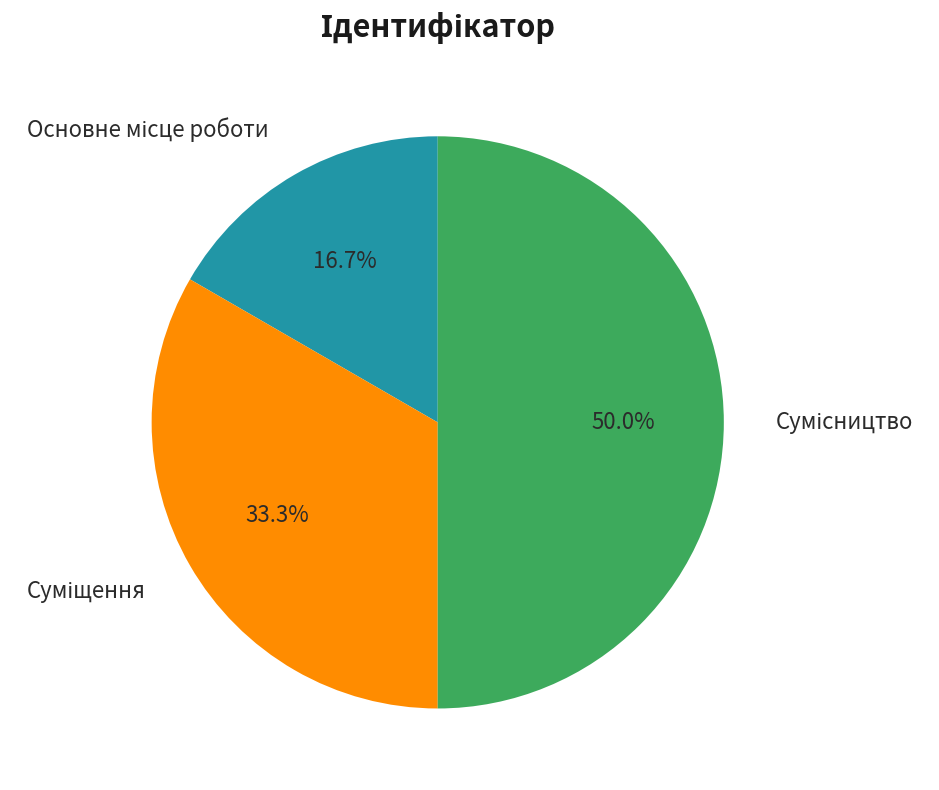

How many segments does this pie chart have?

3